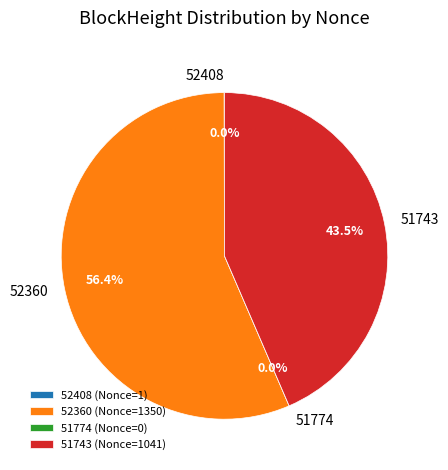

Which slice is the smallest?

51774